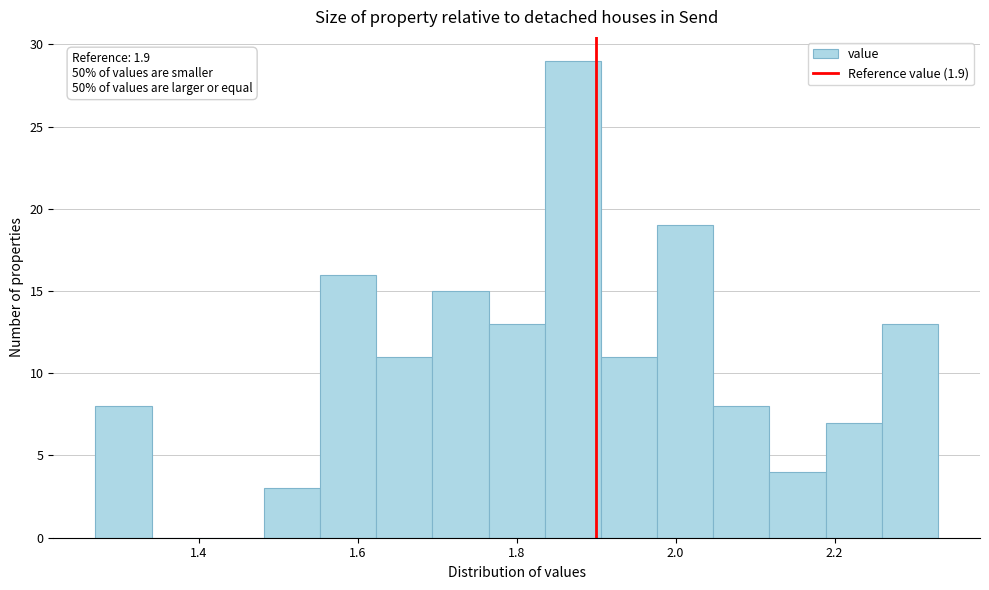

Around what value on the x-axis is the tallest bar? Give the approximate position of its centre, as read against the axis.

1.88